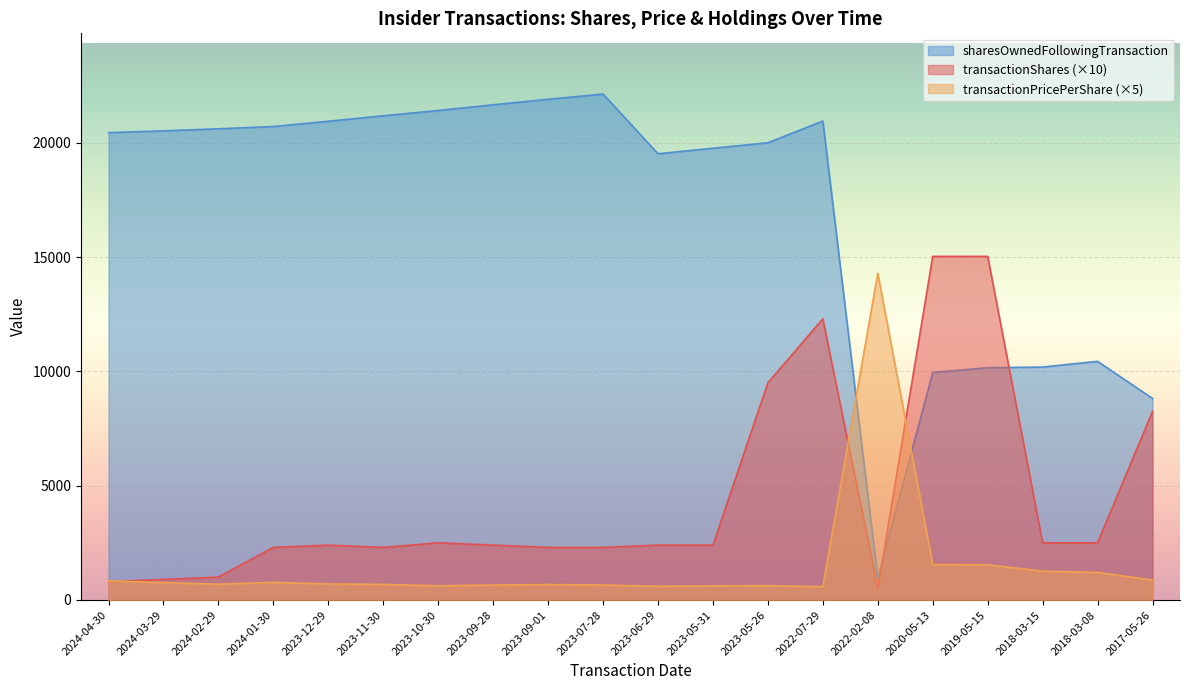

Reading right to left, extract all data points from this chart.

transactionShares: 8250.0	2500.0	2500.0	15030.0	15030.0	500.0	12300.0	9500.0	2400.0	2400.0	2300.0	2300.0	2400.0	2500.0	2300.0	2400.0	2300.0	1000.0	900.0	800.0
transactionPricePerShare: 873.9	1207.5	1261.3	1539.8	1545.6	14290.0	582.2	626.2	618.6	600.1	654.8	677.8	654.2	621.8	682.0	702.5	770.3	691.1	760.0	836.9
sharesOwnedFollowingTransaction: 8816.0	10439.0	10189.0	10159.0	9954.0	953.0	20950.0	20000.0	19760.0	19520.0	22131.0	21901.0	21661.0	21411.0	21181.0	20941.0	20711.0	20611.0	20521.0	20441.0